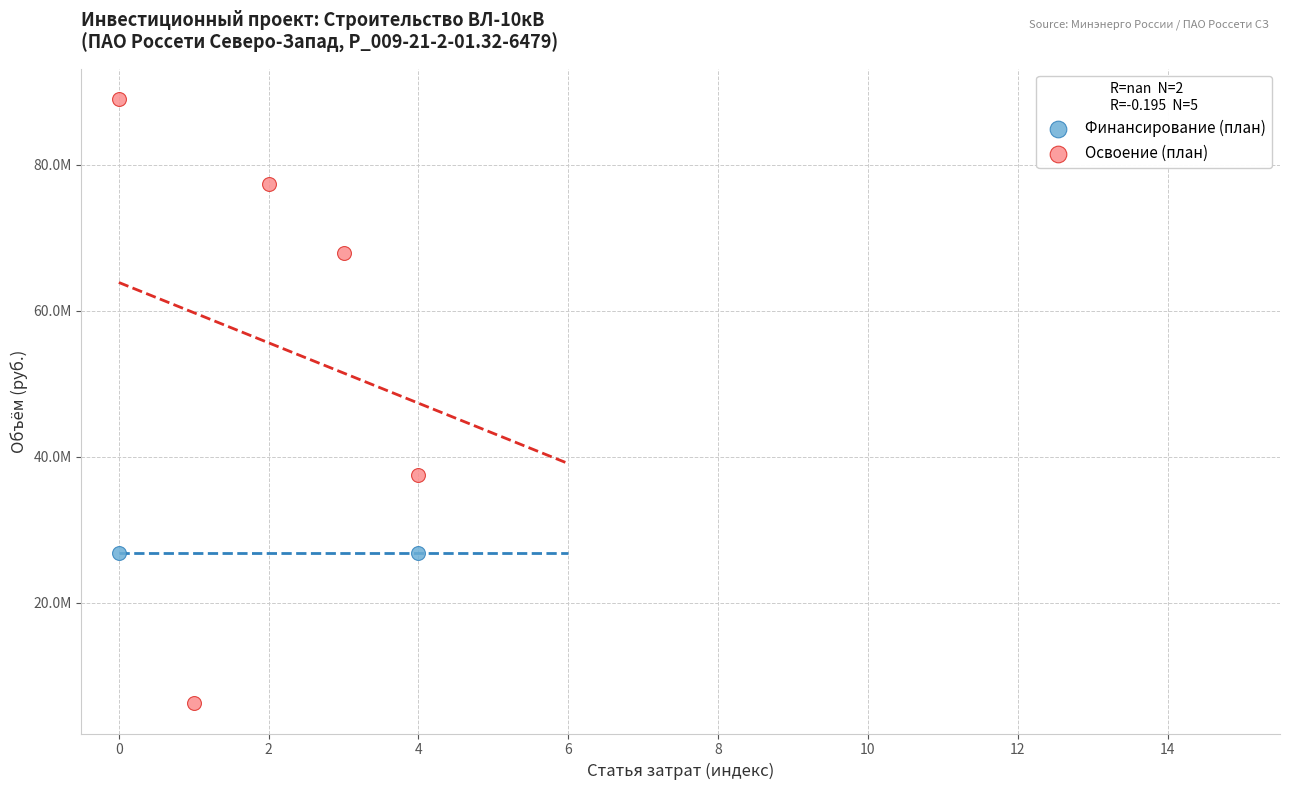

Which series reaches the minimum Y coordinate?

Освоение (план)